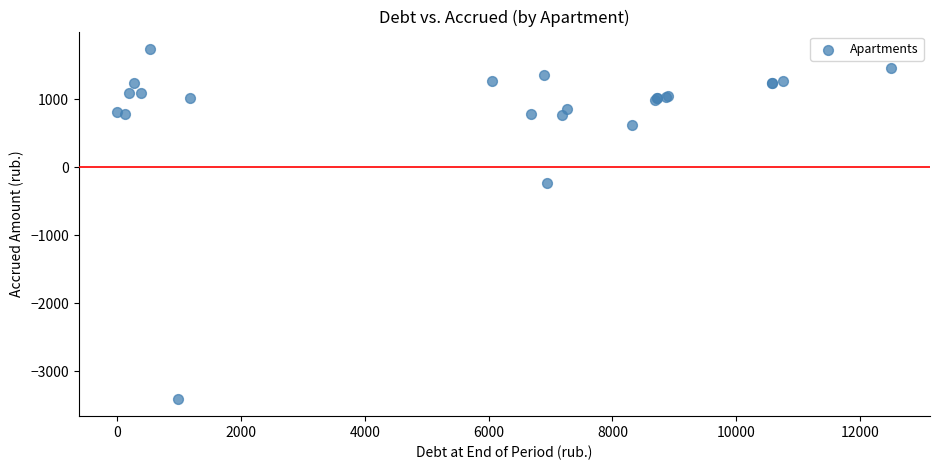

What Y value in the scatter plot is closest to -833?

-239.8